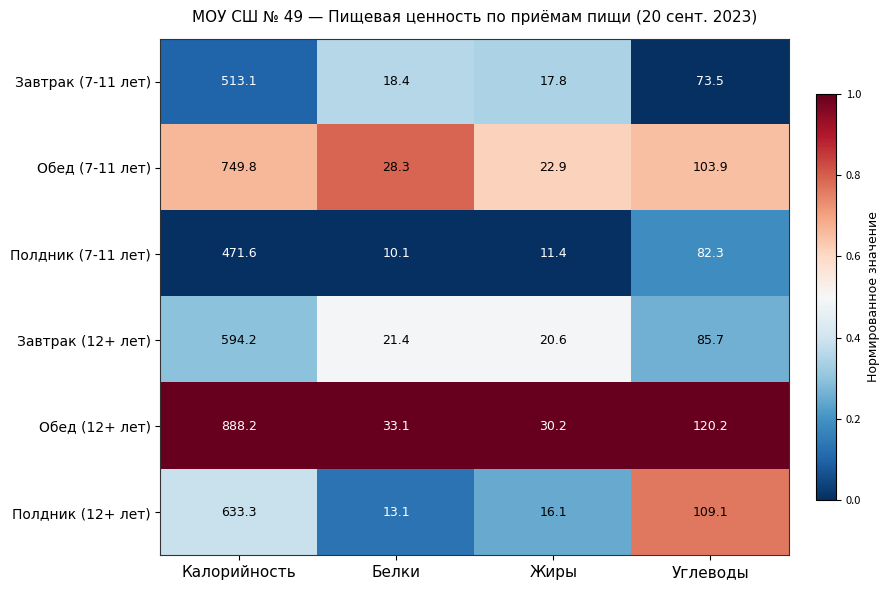

What is the total value across all series at Калорийность?

3850.2